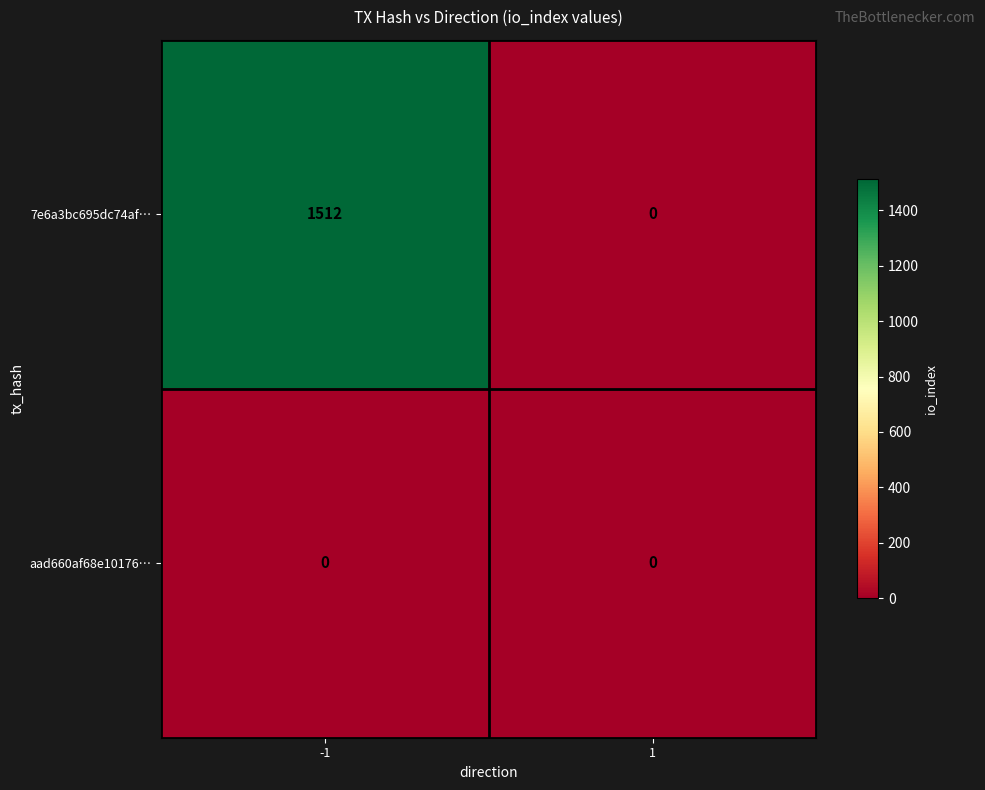

Between -1 and 1, which series saw the biggest shift?

7e6a3bc695dc74af…